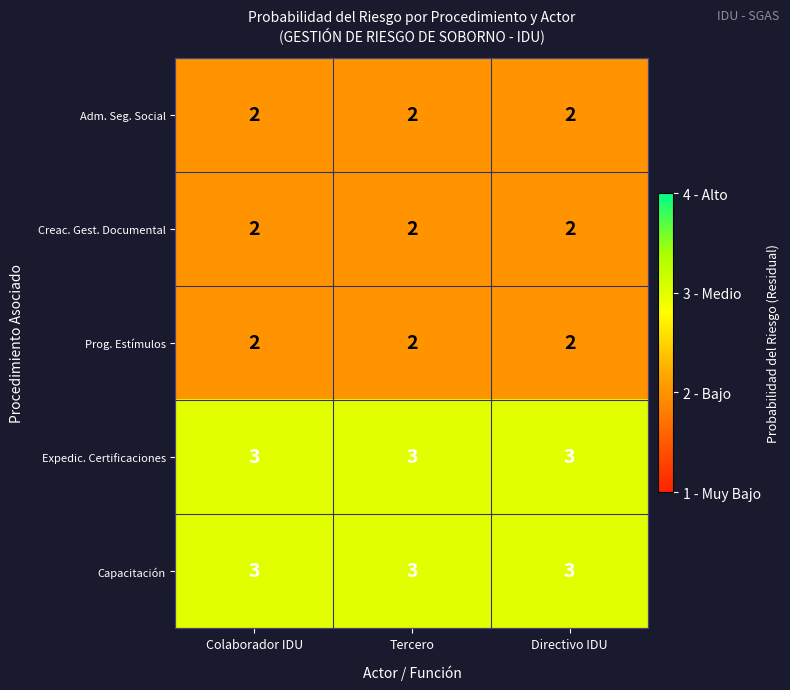

What is the lowest value of the Capacitación series?

3